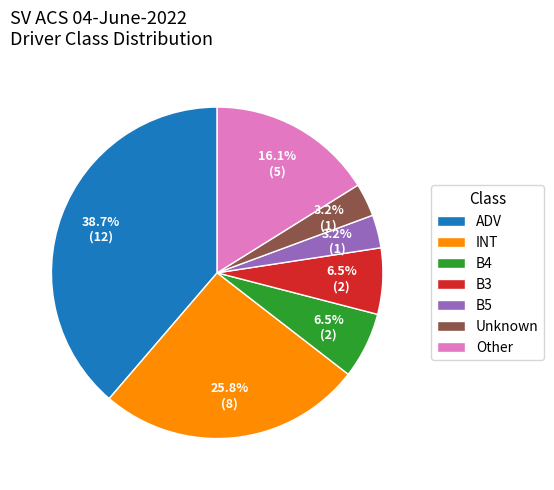

Which category has the biggest portion of the pie?

ADV